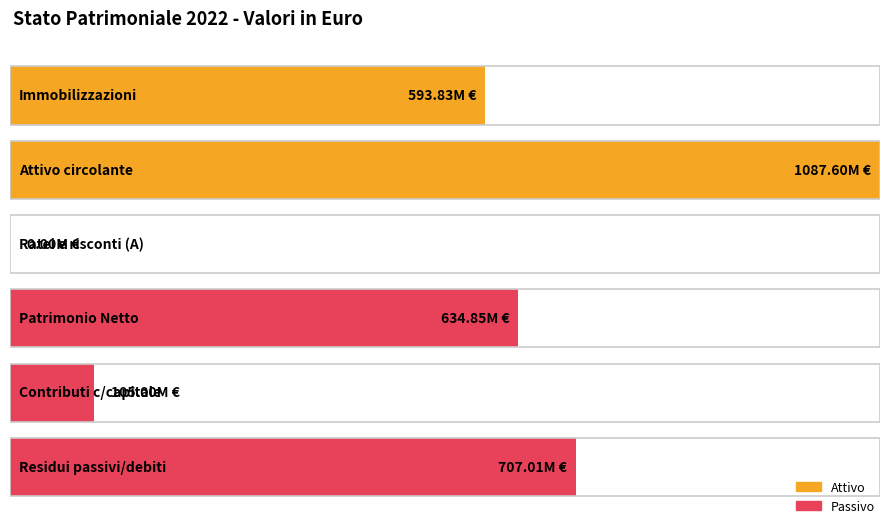

Which has a higher value, Ratei e risconti or Attivo circolante (Totale)?

Attivo circolante (Totale)